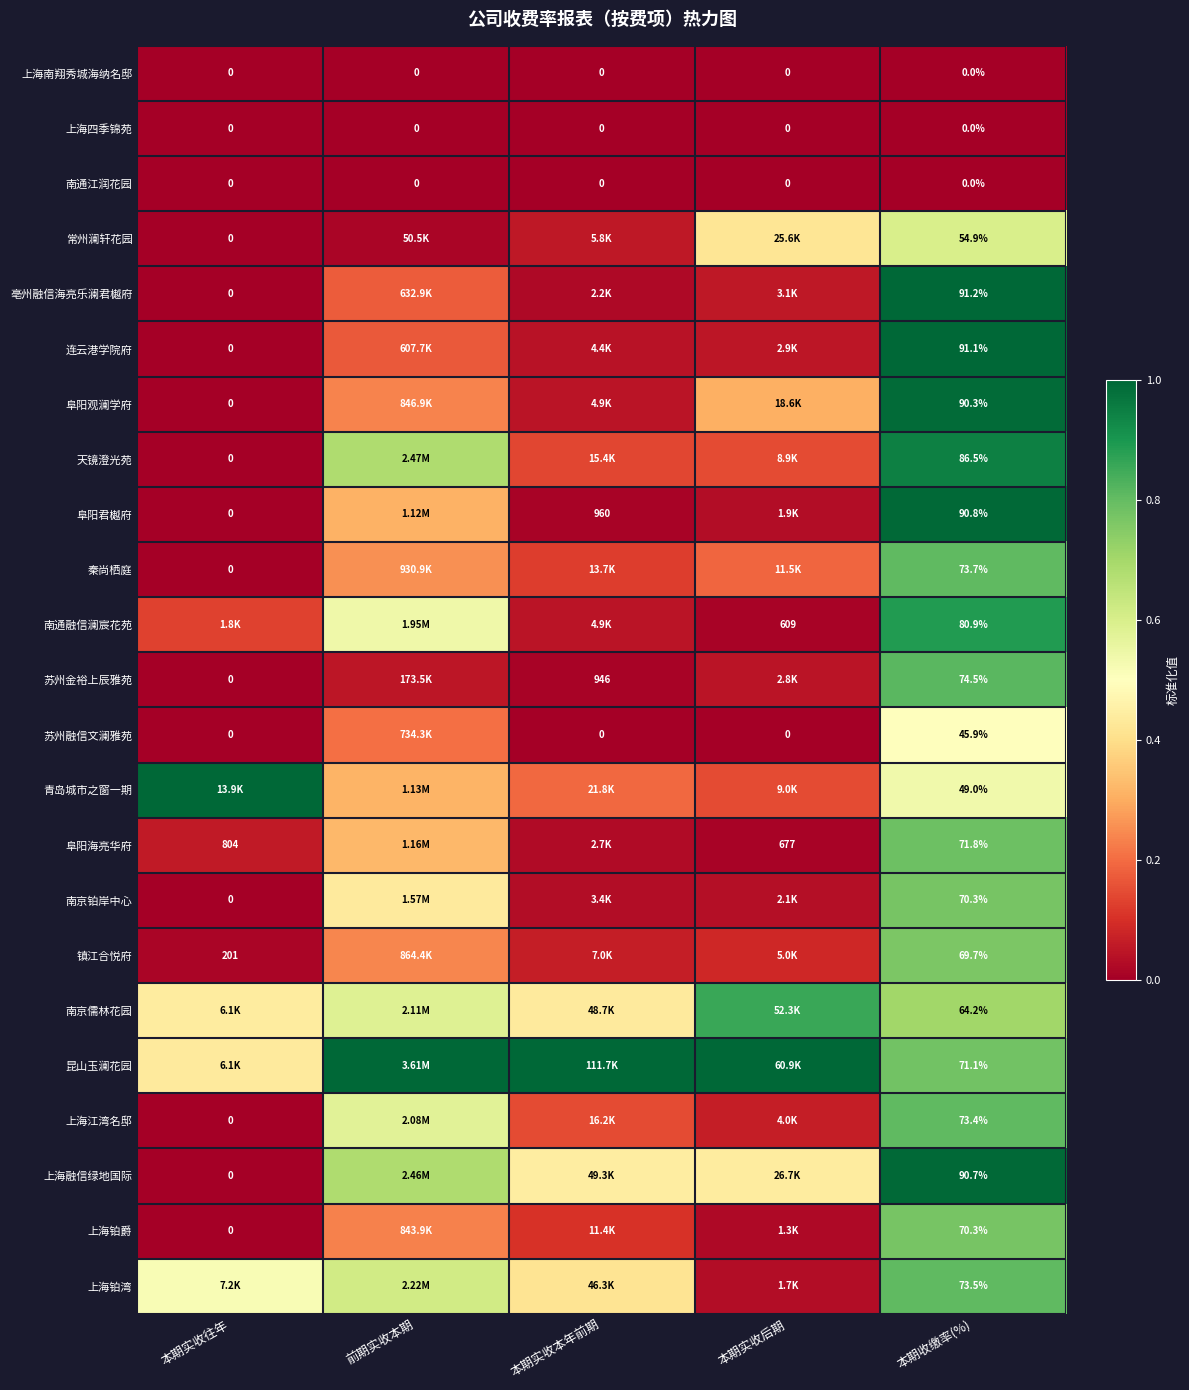

True or false: 阜阳海亮华府 has a value of 0.0 at 本期实收后期.

False